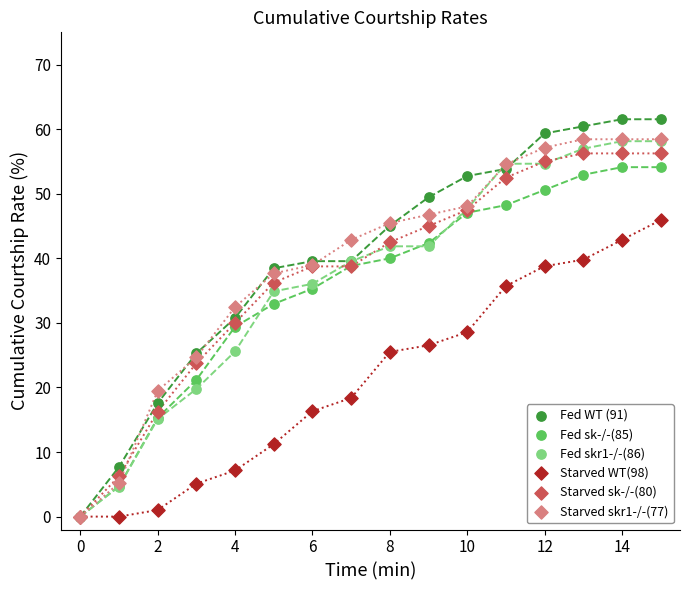

What are all the series names shown in the legend?

Fed WT (91), Fed sk-/-(85), Fed skr1-/-(86), Starved WT(98), Starved sk-/-(80), Starved skr1-/-(77)